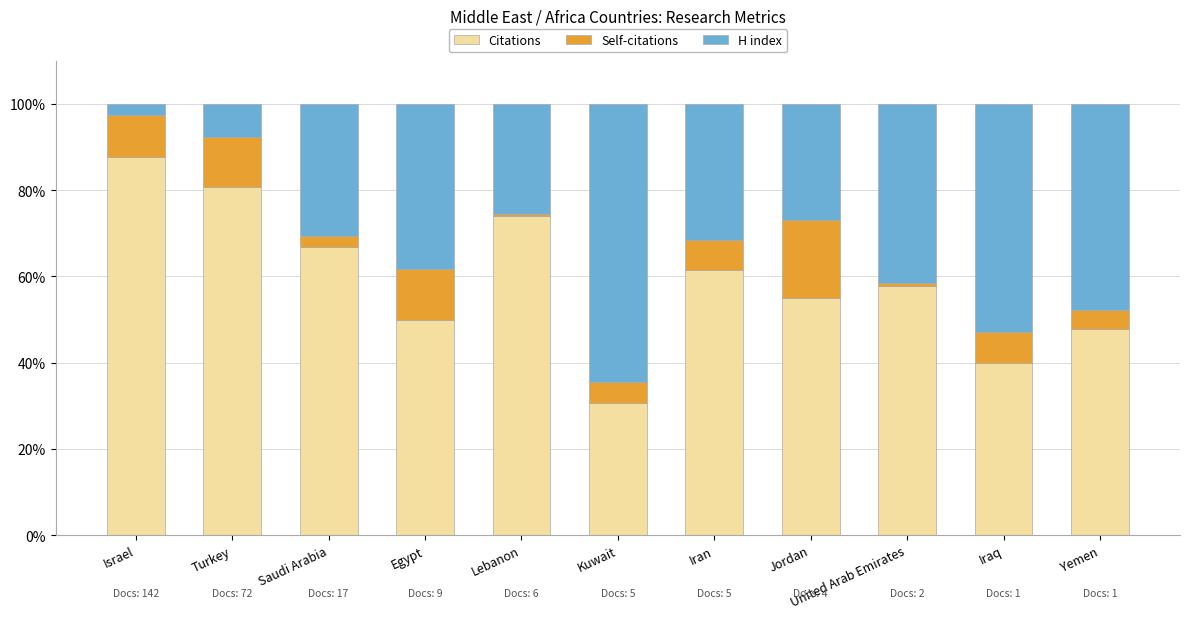

What is the difference between the maximum and minimum values in the Citations series?

57.1